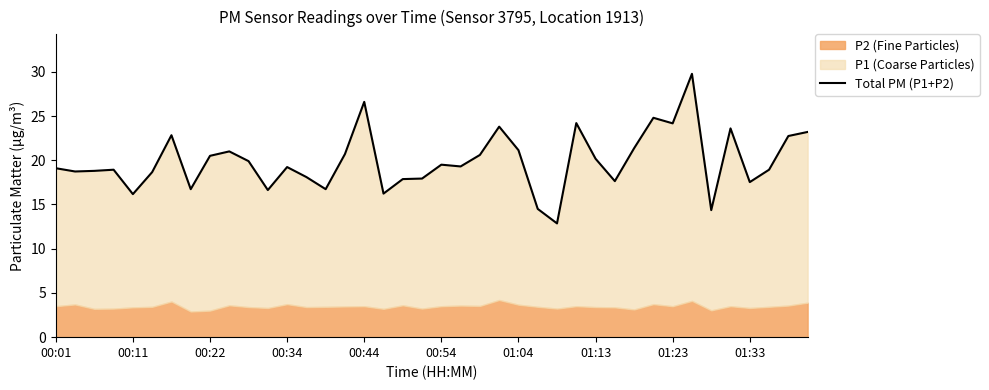

Count the number of categories in the chart.

40